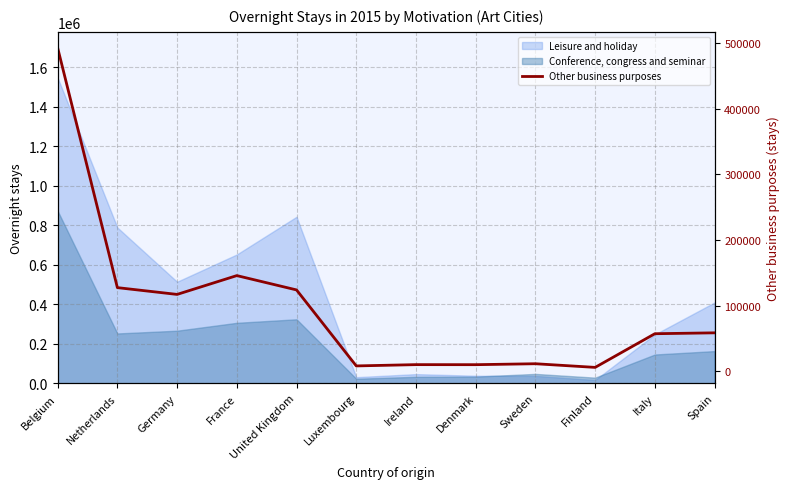

What value does the data have at Denmark, to the nearest 10?

9870